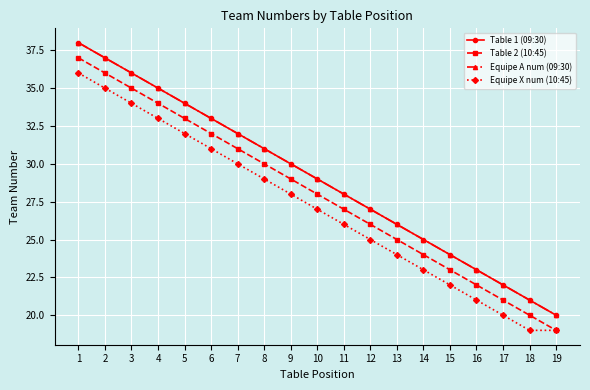

What is the value of the Equipe X num (10:45) point at the 7th from the left?

30